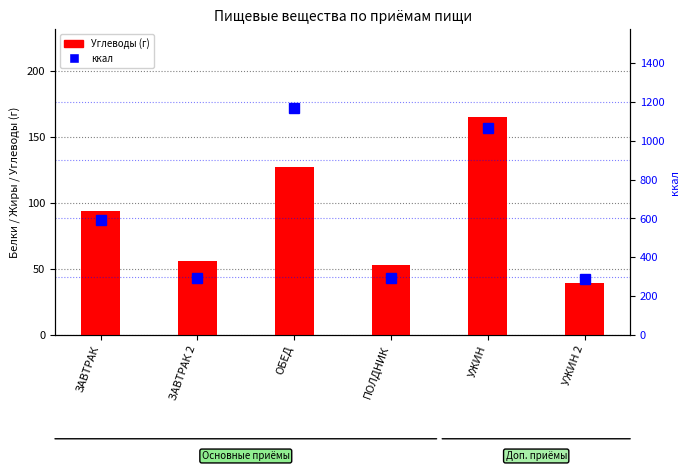

Which has a higher value, УЖИН or УЖИН 2?

УЖИН